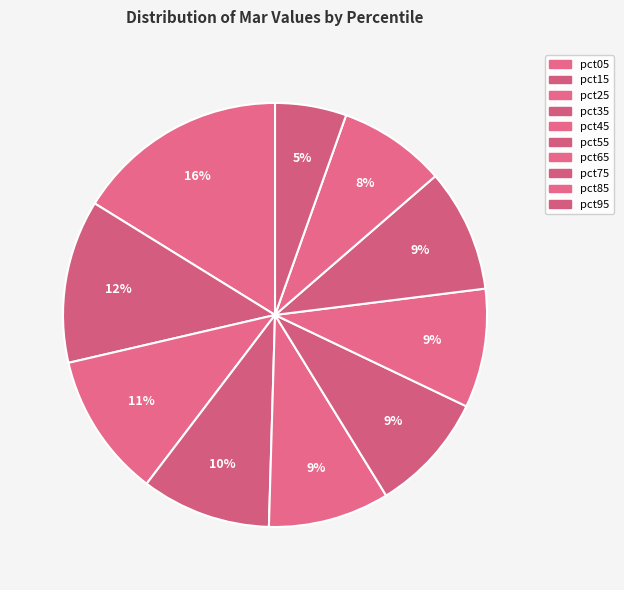

Does pct15 account for over 50% of the chart?

No